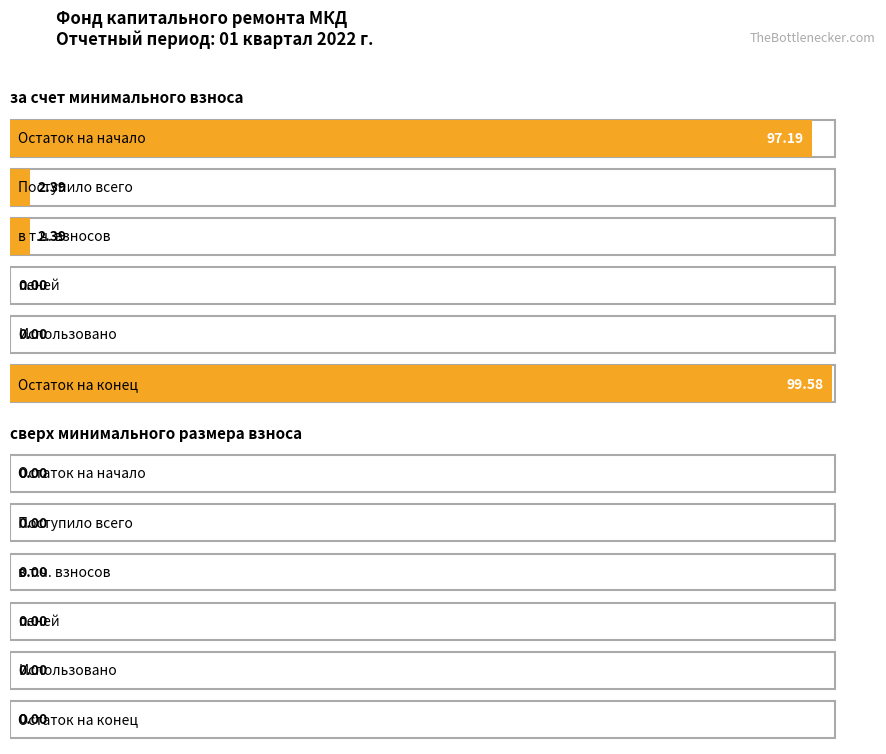

Between Использовано and Остаток на начало, which is larger?

Остаток на начало